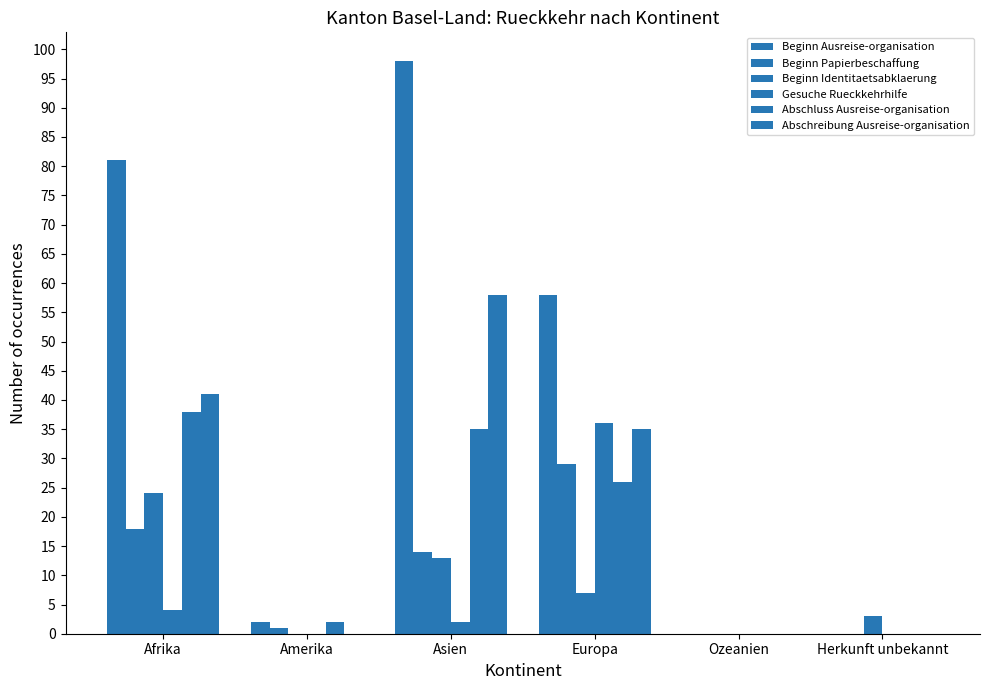

How many Beginn Identitaetsabklaerung values are between 0 and 13?

5